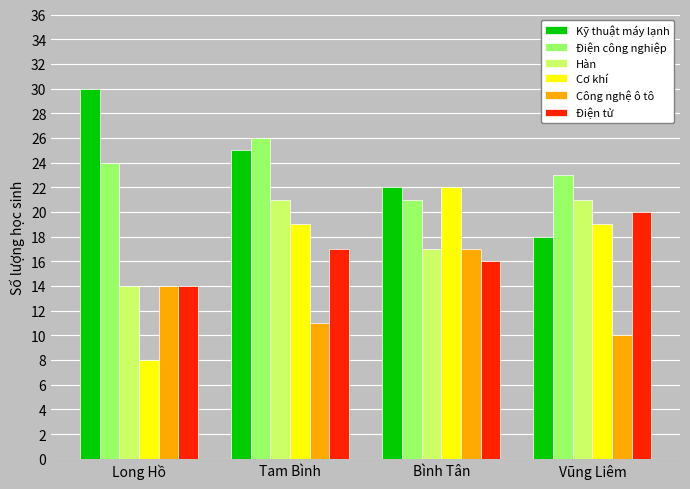

Is it true that Kỹ thuật máy lạnh equals 25 at Tam Bình?

True